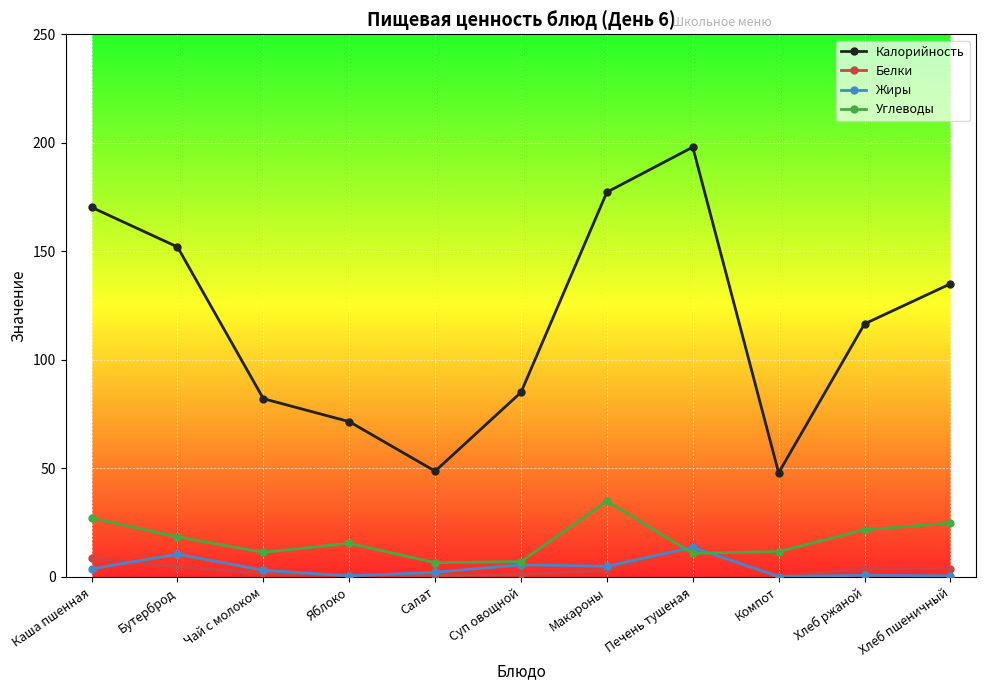

What is the highest value of the Жиры series?

13.6